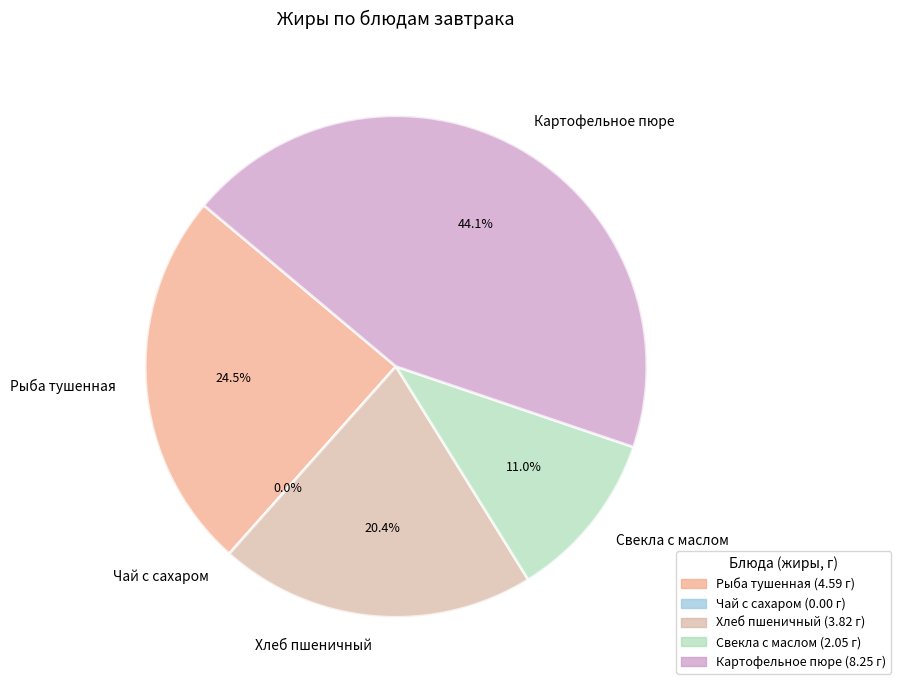

Does Хлеб пшеничный represent more than half of the total?

No